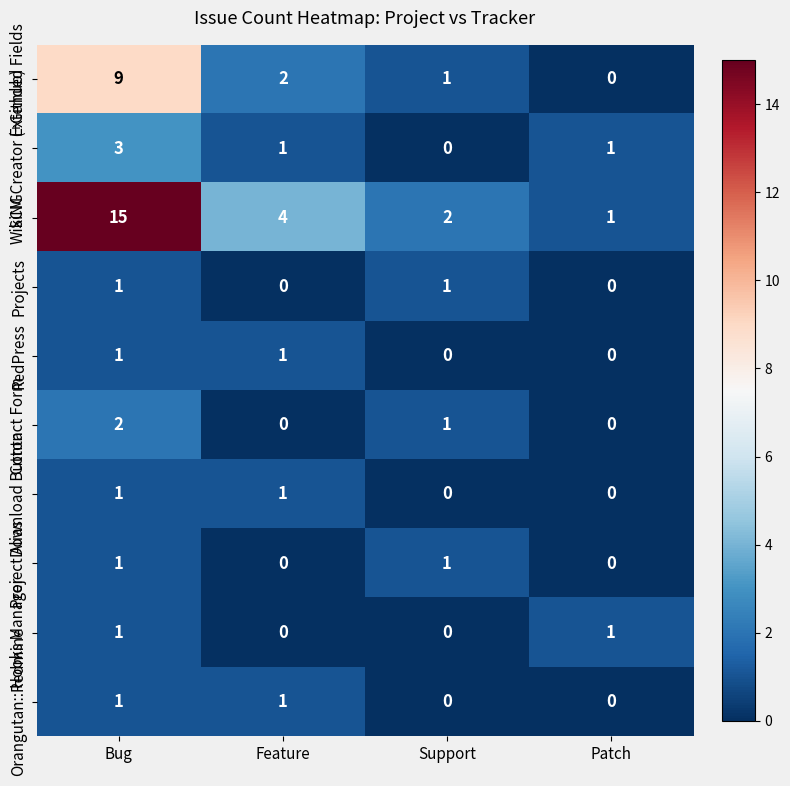

What is the spread (max minus min) of values at Feature?

4